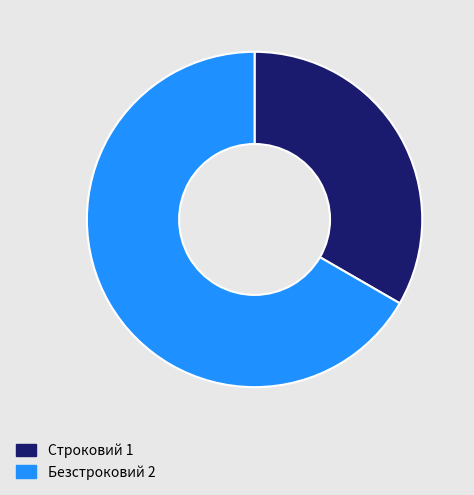

What is the largest slice in the pie chart?

Безстроковий